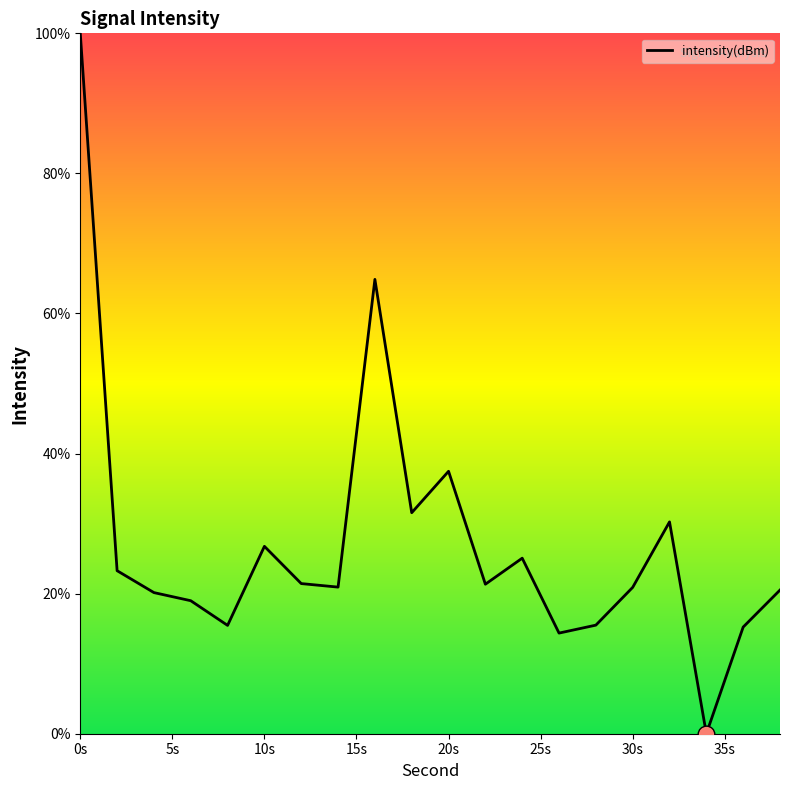

What is the average value?

27.2